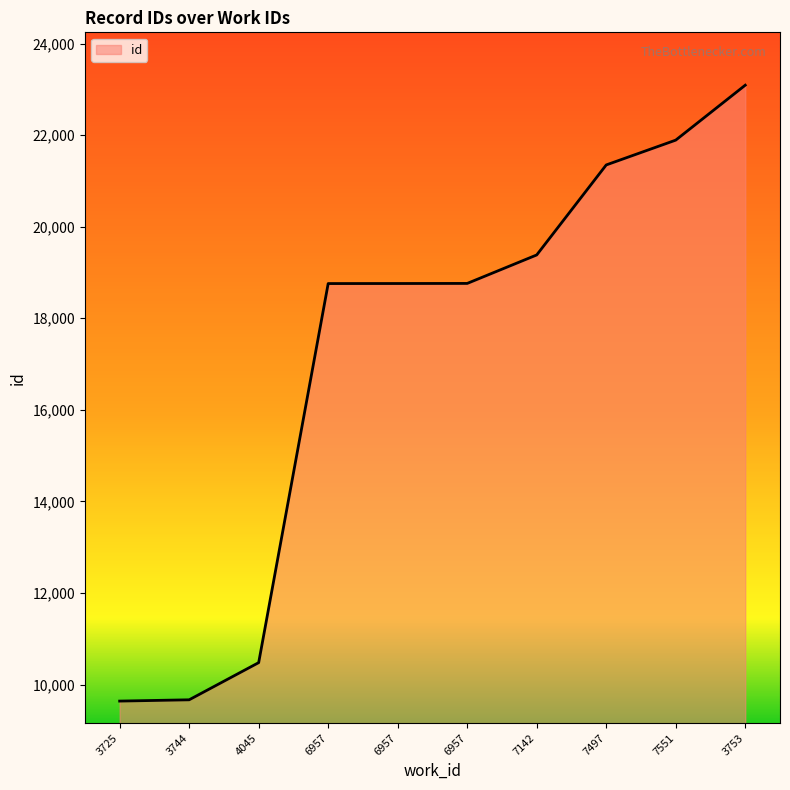

Does the chart have visible grid lines?

No